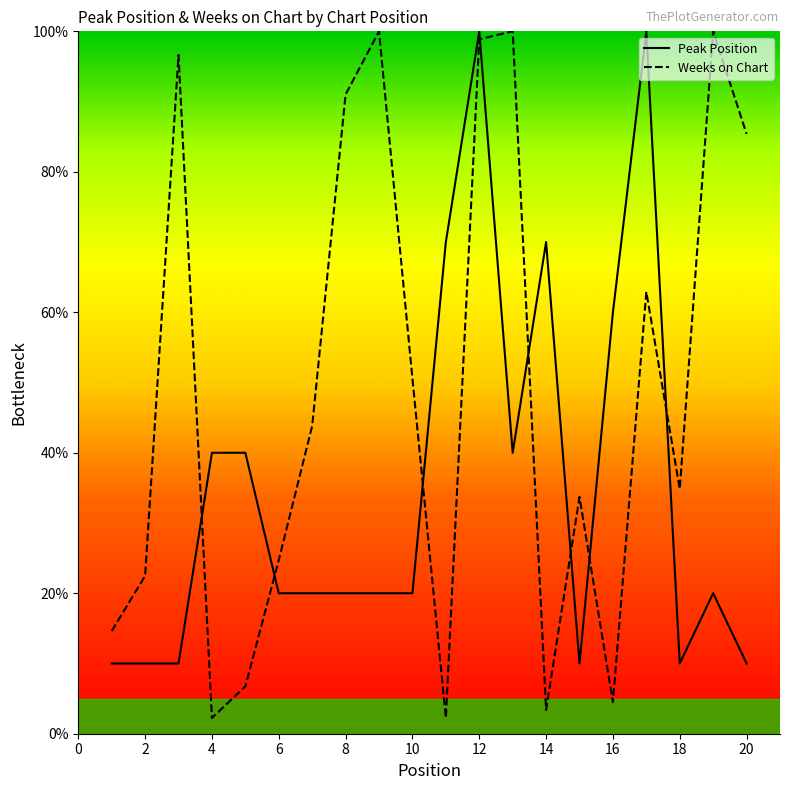

What is the difference between the maximum and minimum values in the Weeks on Chart series?

97.8